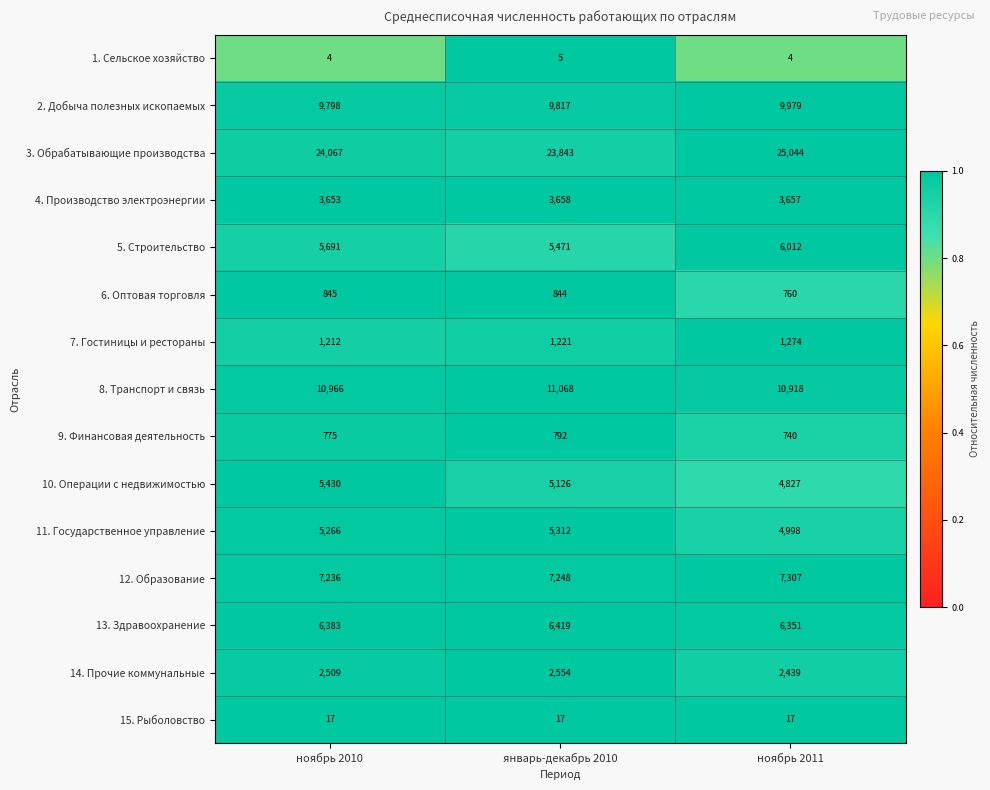

At ноябрь 2010, list the series in order from smallest to largest.

1. Сельское хозяйство, 15. Рыболовство, 9. Финансовая деятельность, 6. Оптовая торговля, 7. Гостиницы и рестораны, 14. Прочие коммунальные, 4. Производство электроэнергии, 11. Государственное управление, 10. Операции с недвижимостью, 5. Строительство, 13. Здравоохранение, 12. Образование, 2. Добыча полезных ископаемых, 8. Транспорт и связь, 3. Обрабатывающие производства